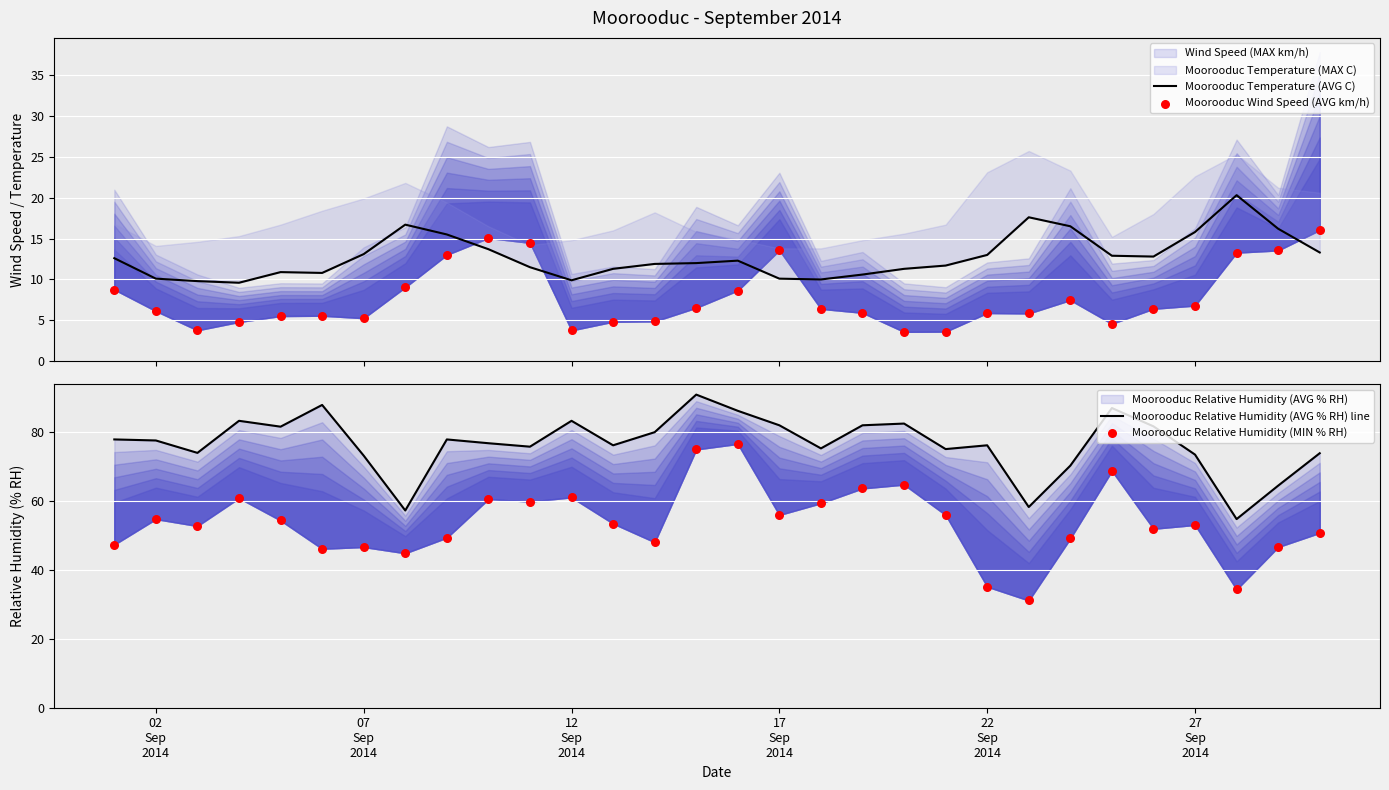

Is the value of Moorooduc Wind Speed (AVG km/h) at 17
Sep
2014 greater than the value of Moorooduc Relative Humidity (AVG % RH) line at 17
Sep
2014?

No